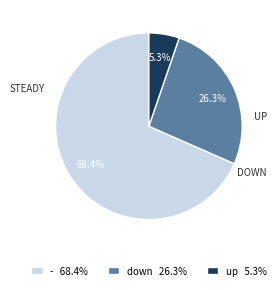

How many slices are in this pie chart?

3